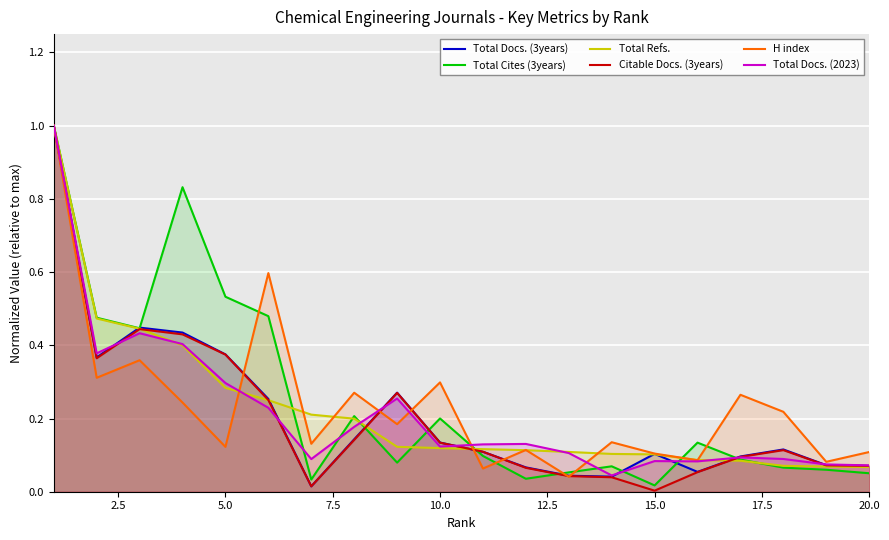

What is the greatest value displayed?

1.0